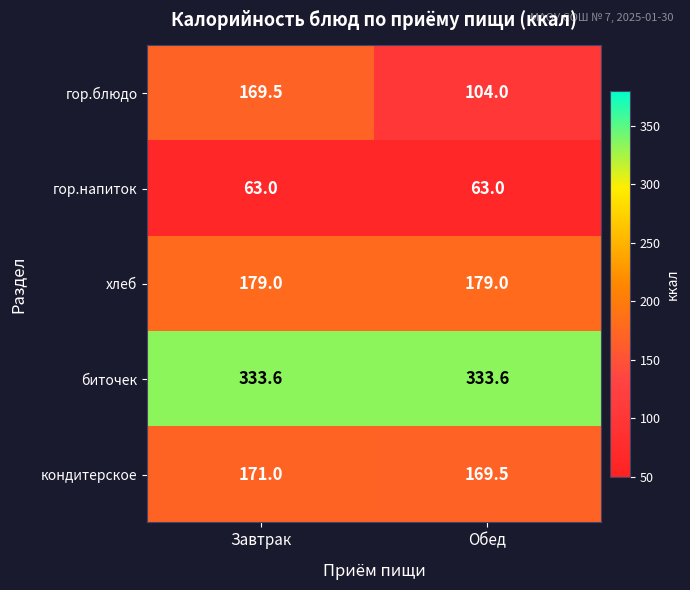

At how many categories does at least one series exceed 179?

2